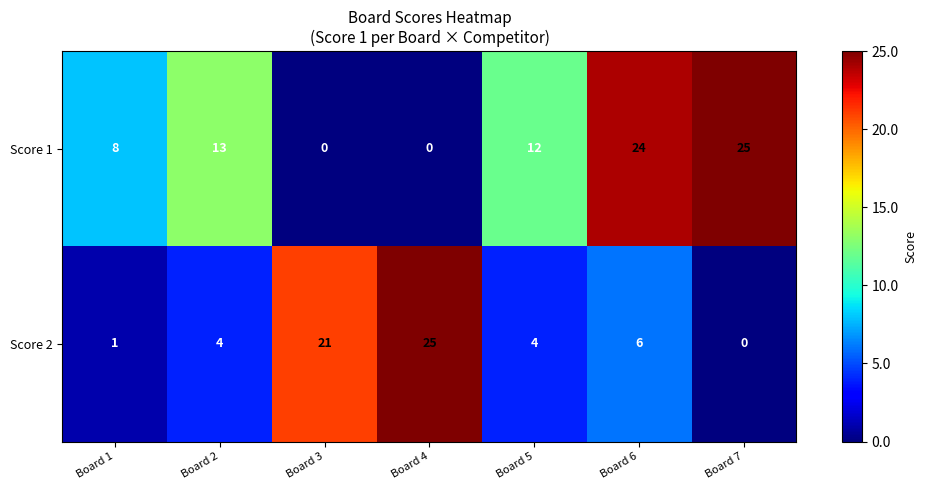

Rank the series by their average value, from highest to lowest.

Score 1, Score 2